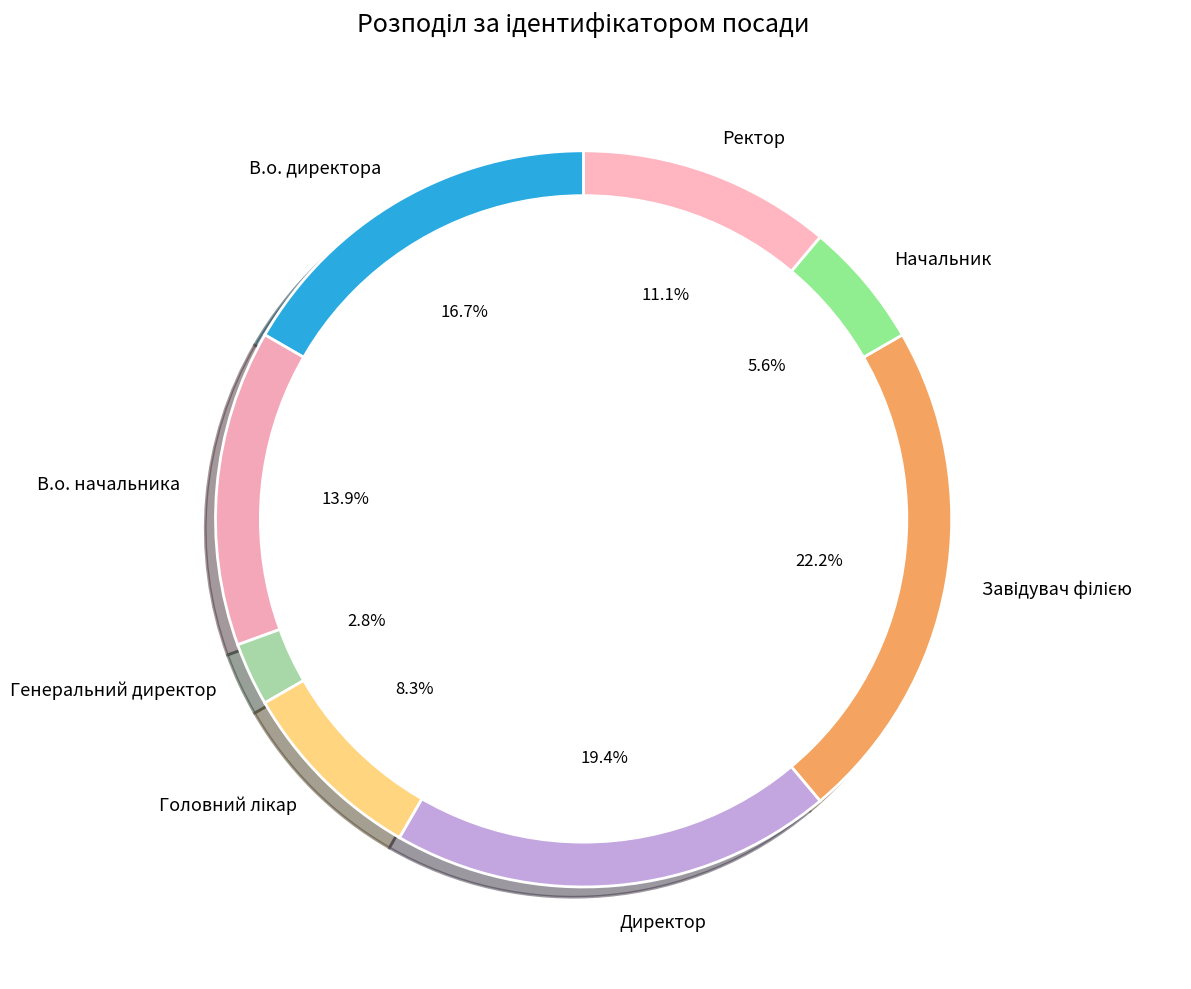

Does Директор account for over 50% of the chart?

No